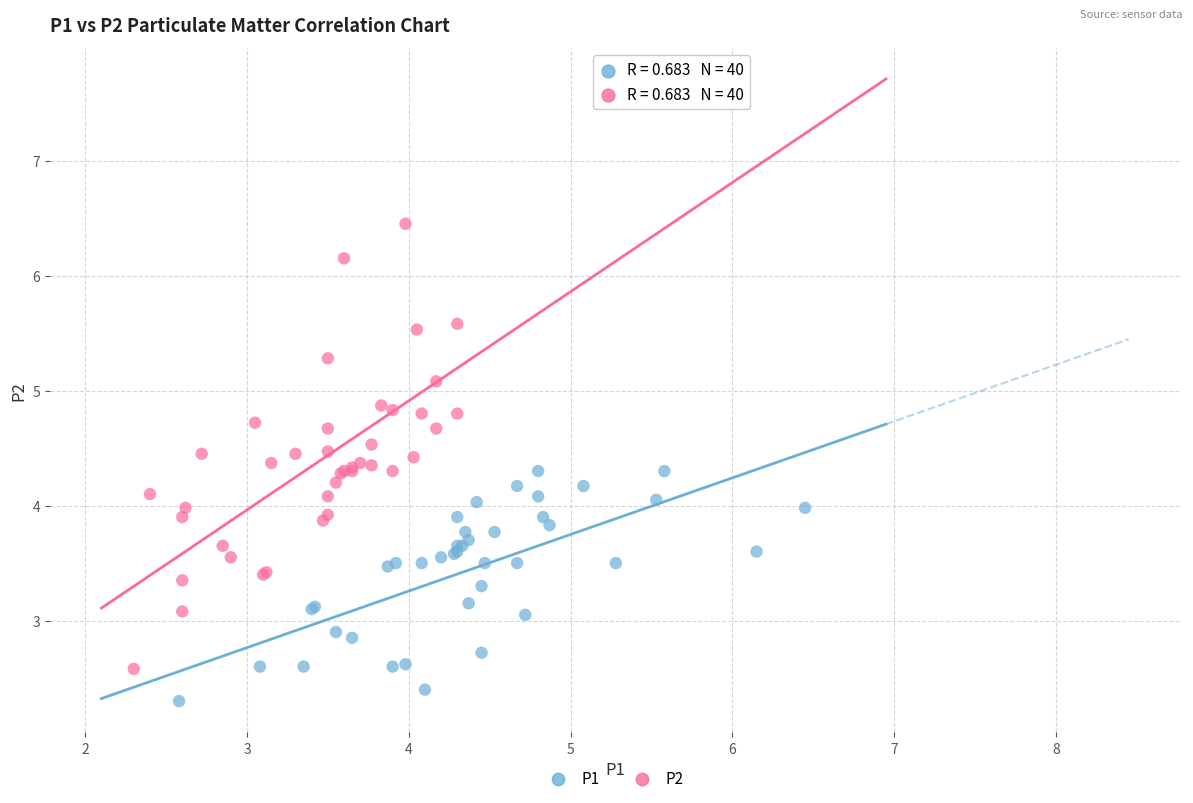

Which series reaches the minimum Y coordinate?

P1